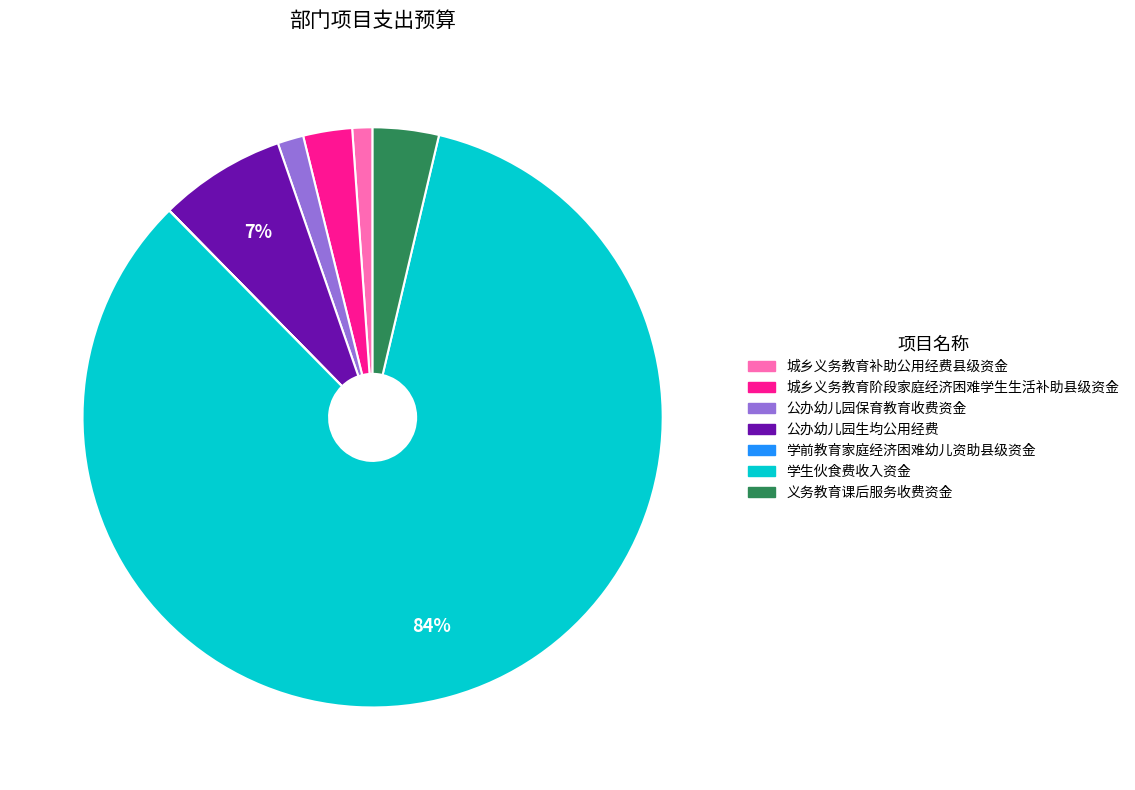

What percentage is the 义务教育课后服务收费资金 slice, to the nearest percent?

4%